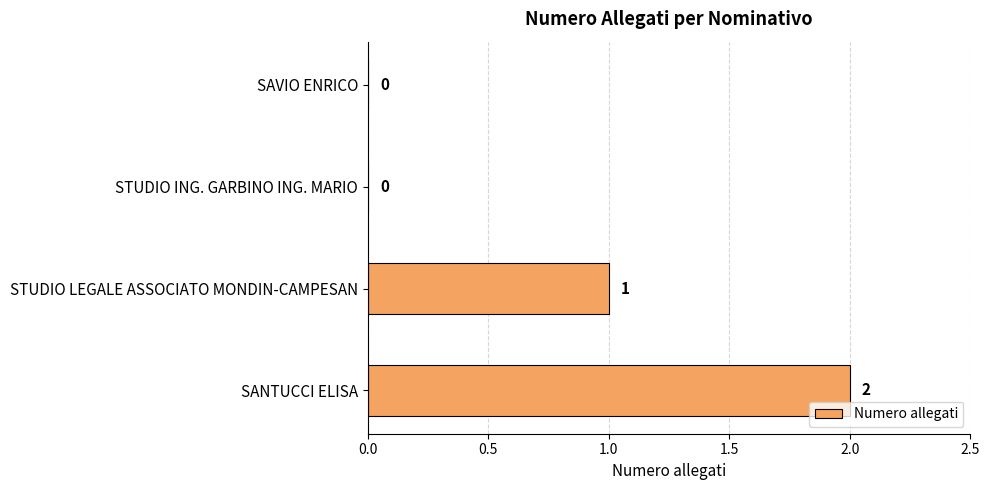

Is it true that the value at SANTUCCI ELISA is 2?

True